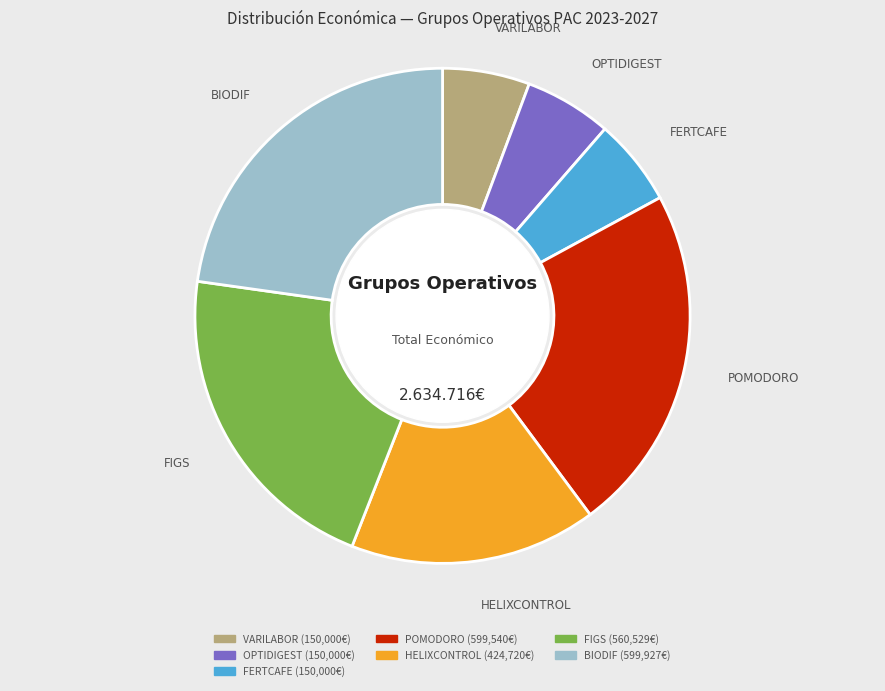

How many segments does this pie chart have?

7